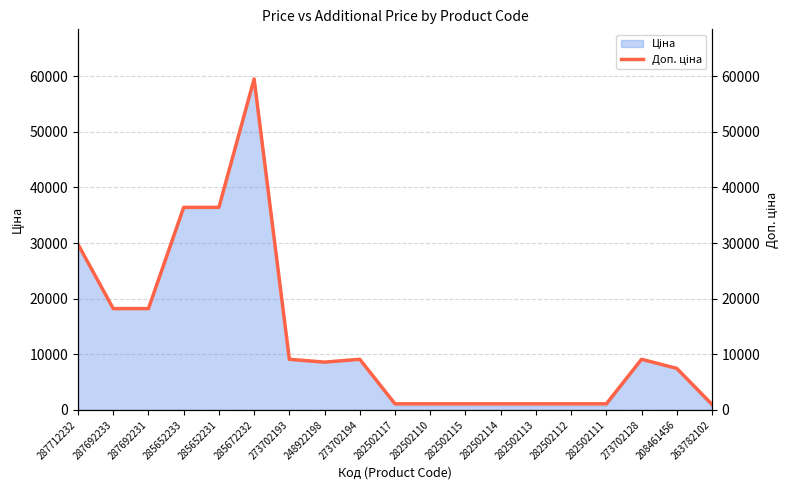

Rank the categories by value from highest to lowest.

285672232, 285652233, 285652231, 287712232, 287692233, 287692231, 273702193, 273702194, 273702128, 248922198, 208461456, 282502117, 282502110, 282502115, 282502114, 282502113, 282502112, 282502111, 263782102